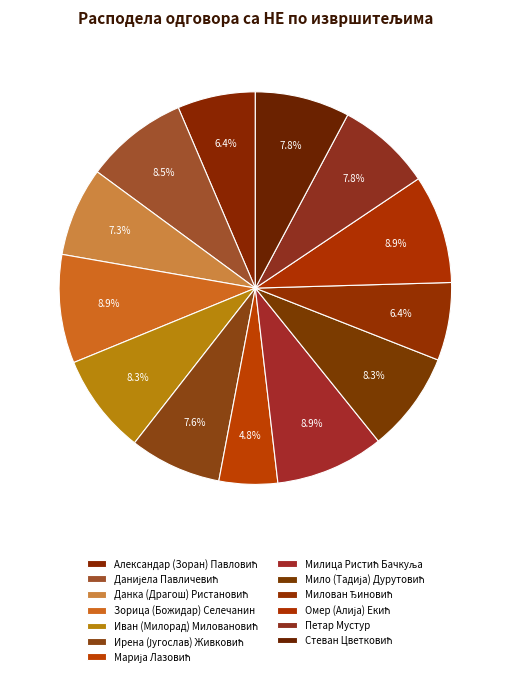

Combined, what portion of the pie is Петар Мустур and Александар (Зоран) Павловић?

14.2%